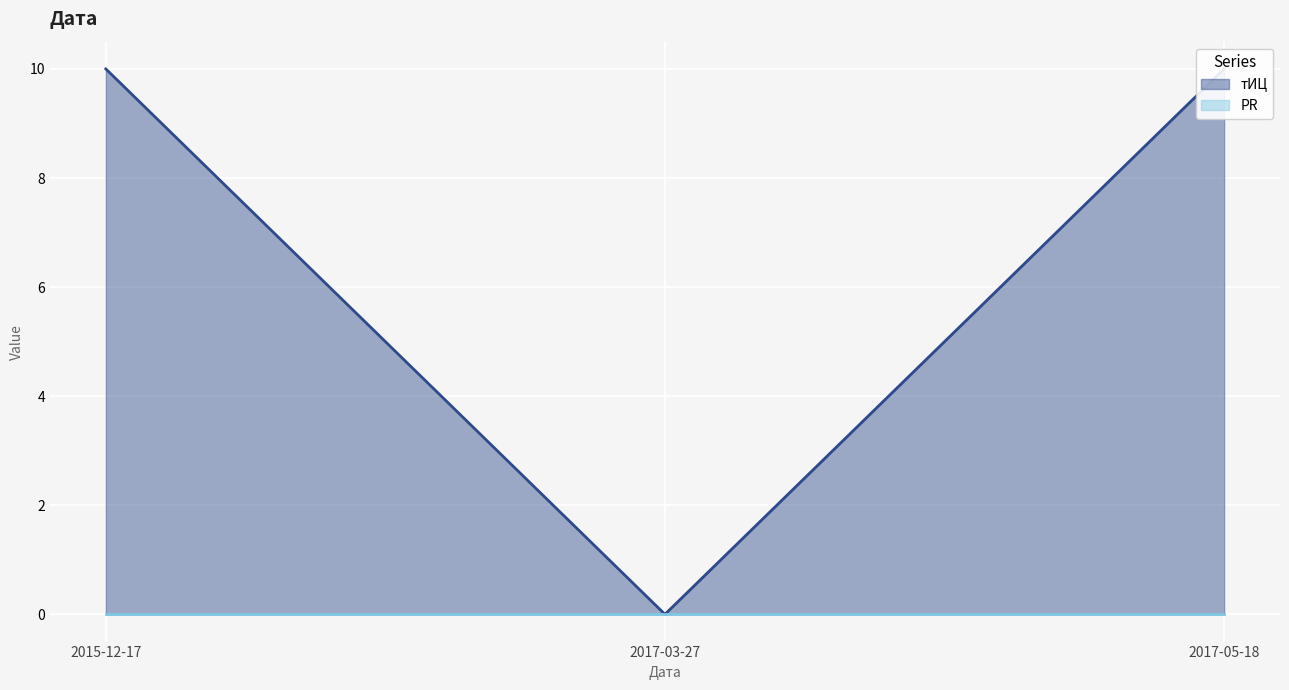

Reading left to right, what are all the values shown in this chart?

10	0	10